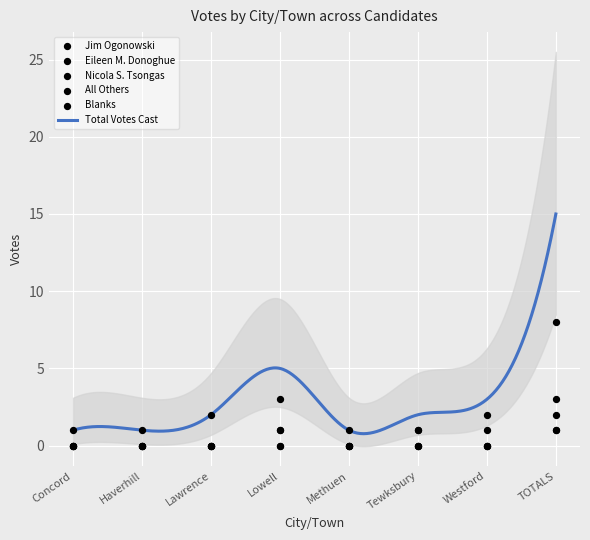

What is the total value across all series at Haverhill?

1